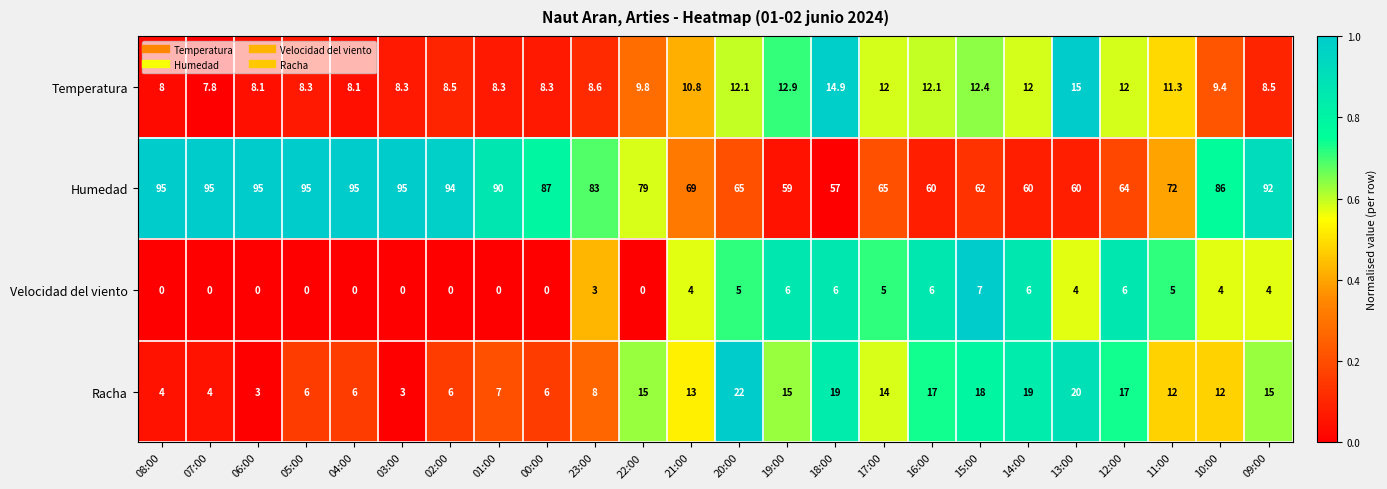

How many values in the Racha series are below 13?

12